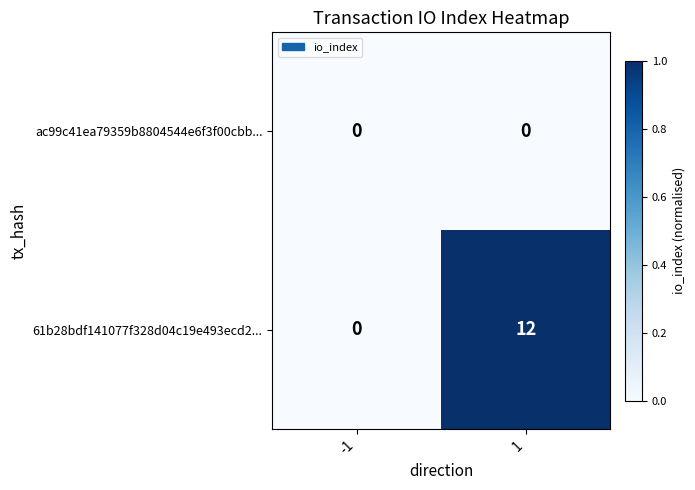

True or false: 61b28bdf141077f328d04c19e493ecd2... has a value of 0 at -1.

True